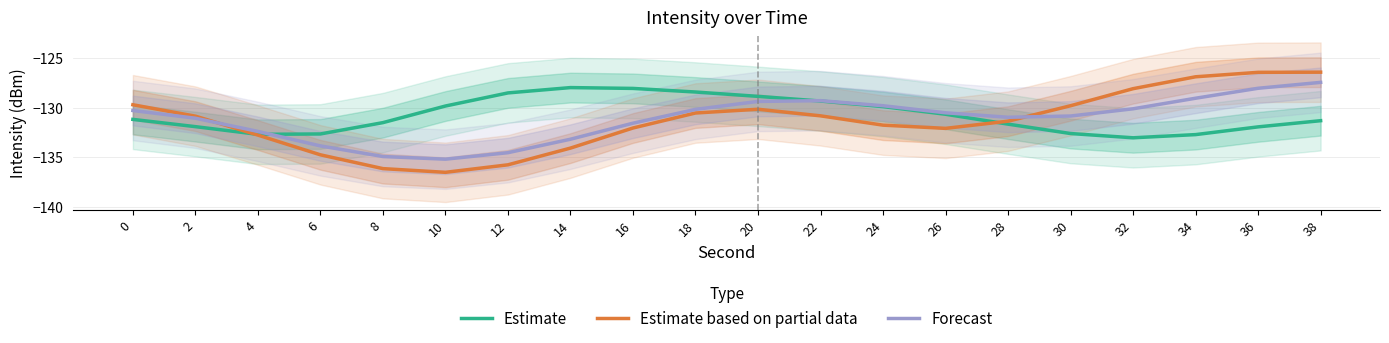

What are all the series names shown in the legend?

Estimate, Estimate based on partial data, Forecast